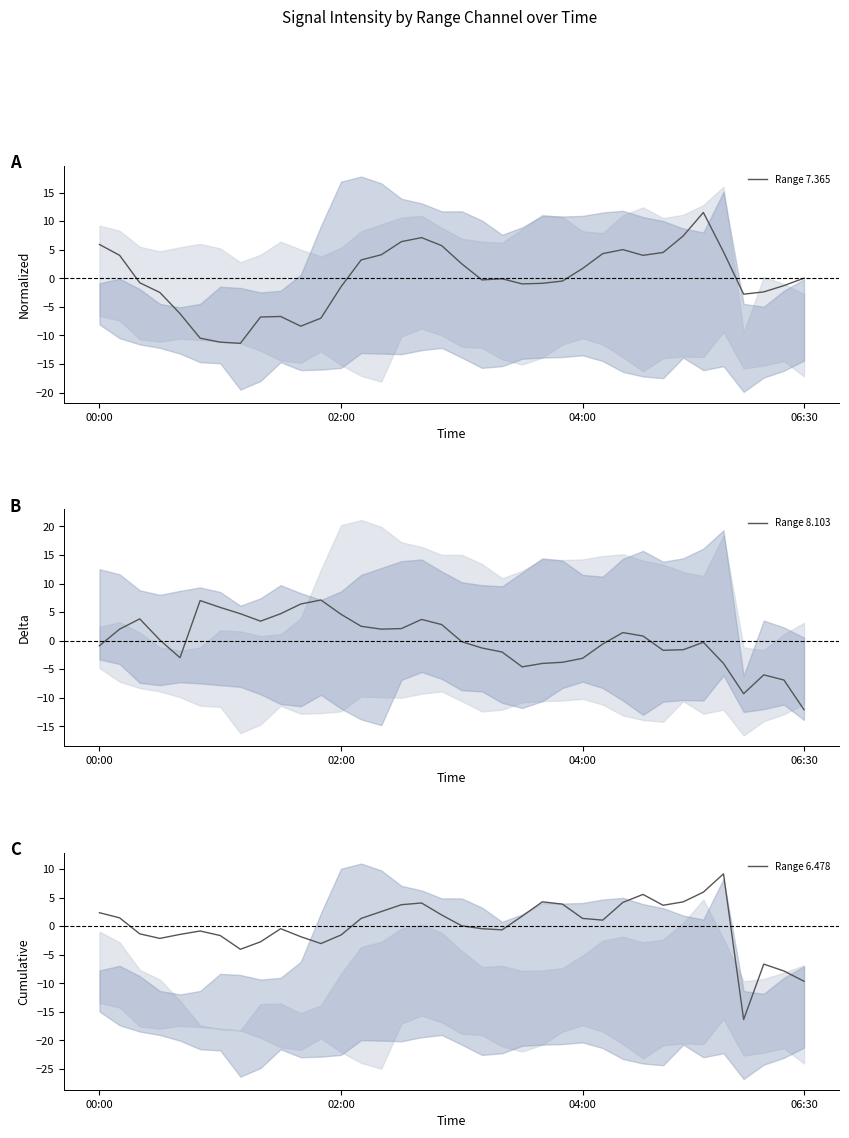

What is the lowest value of the Range 7.365 series?

-11.4